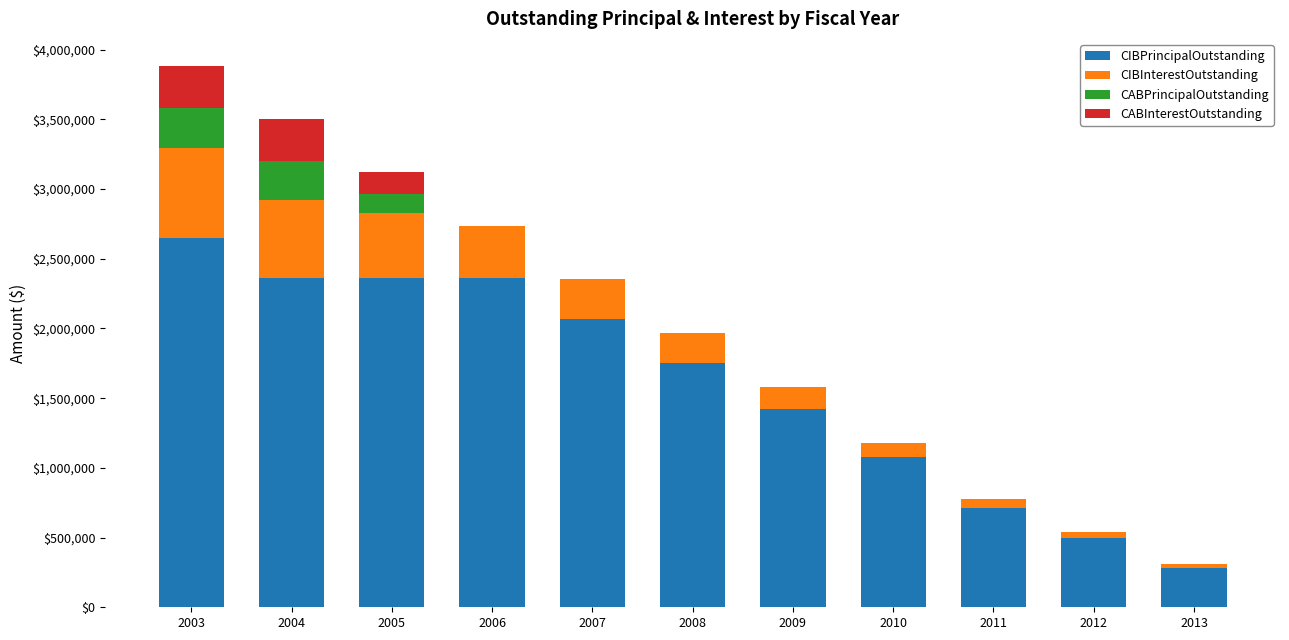

At which category is the sum across all series the highest?

2003